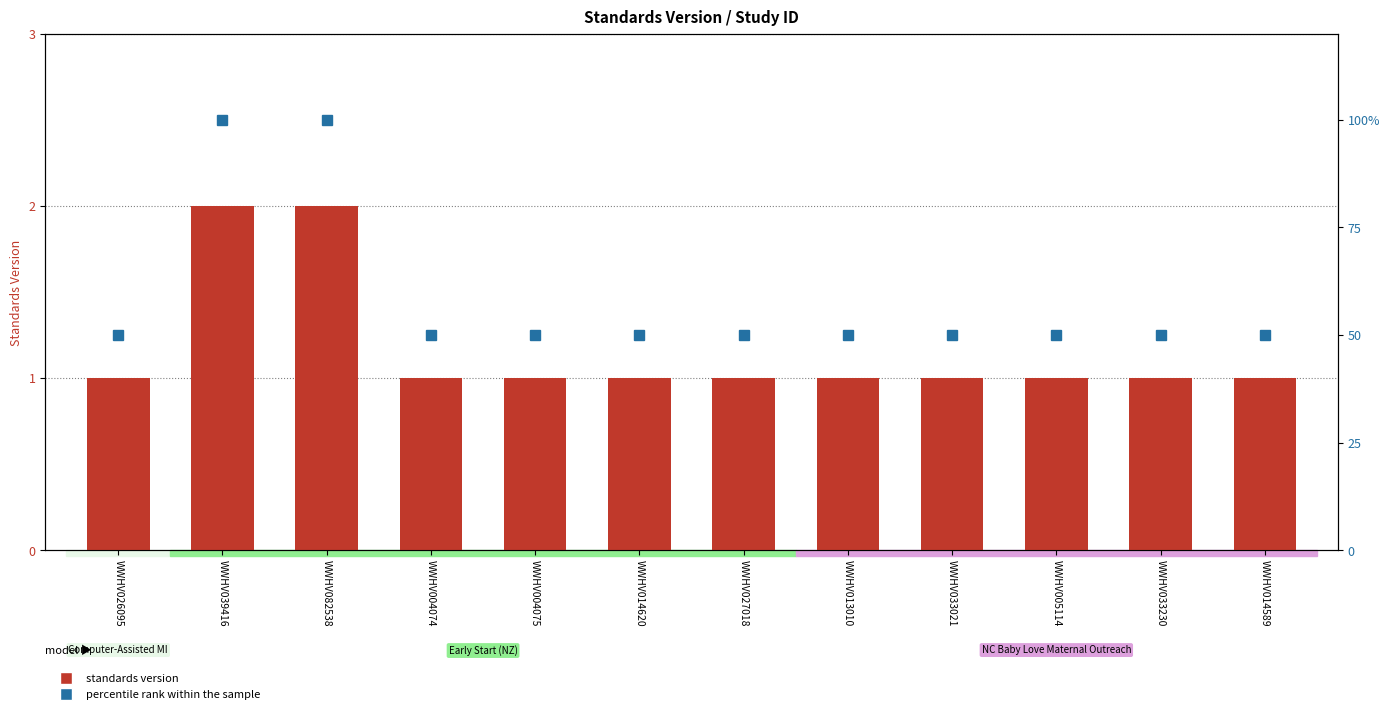

The value of standards version at WWHV004074 is 1. True or false?

True